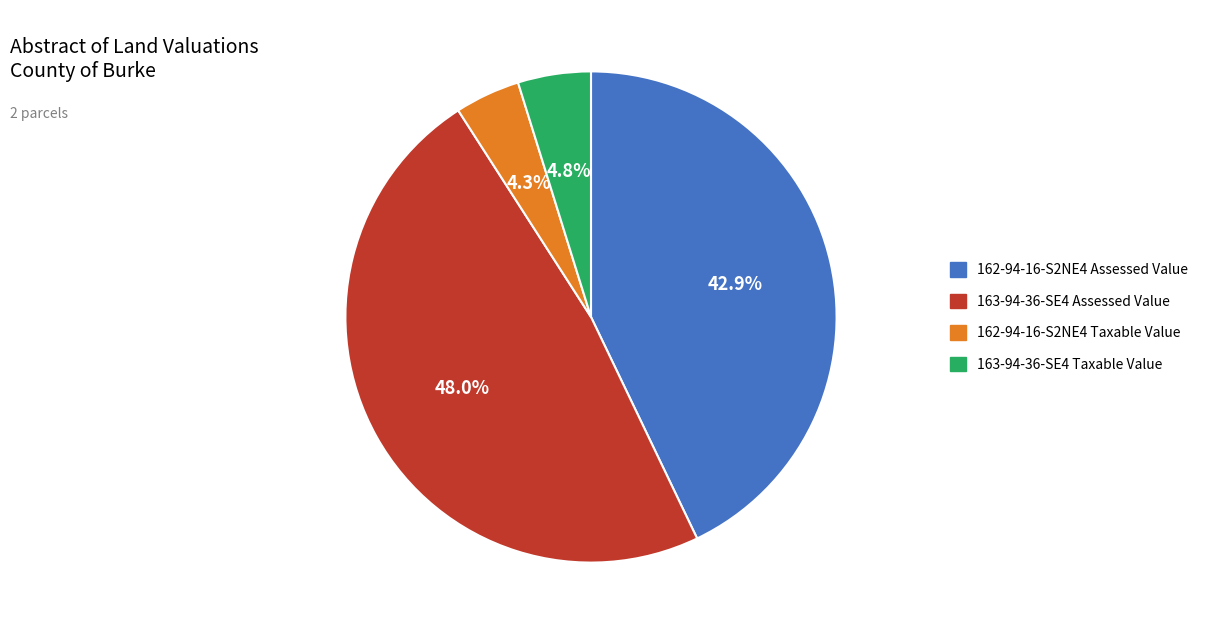

To the nearest percent, what is the combined percentage of 163-94-36-SE4 Taxable Value and 163-94-36-SE4 Assessed Value?

53%